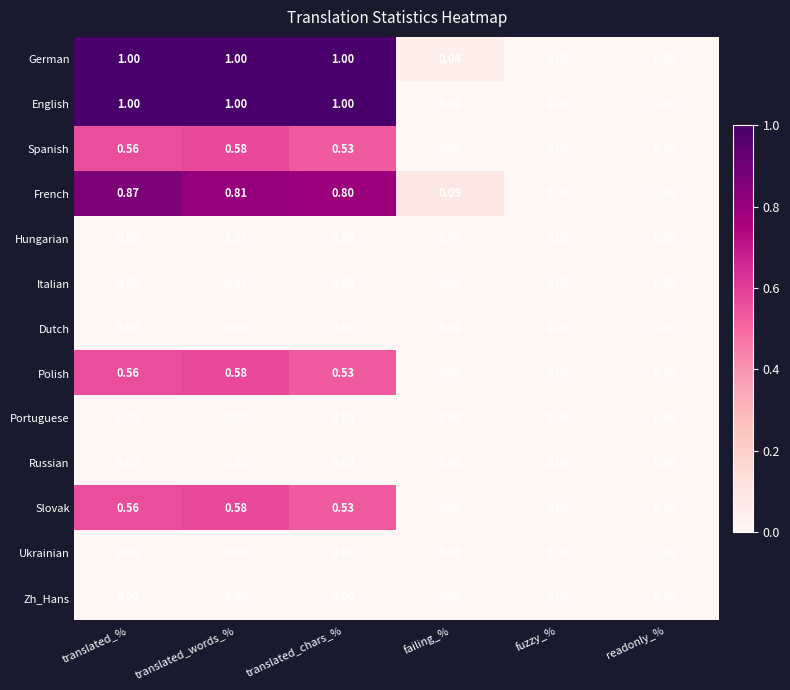

Is the value of Hungarian at translated_chars_% greater than the value of Polish at translated_%?

No